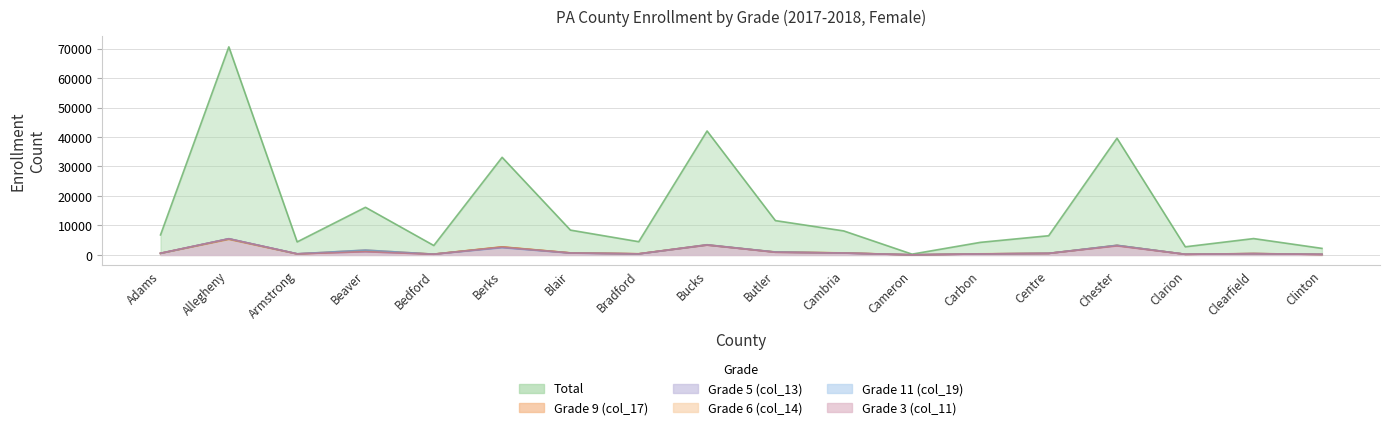

What is the label of the 1st point from the left?

Adams